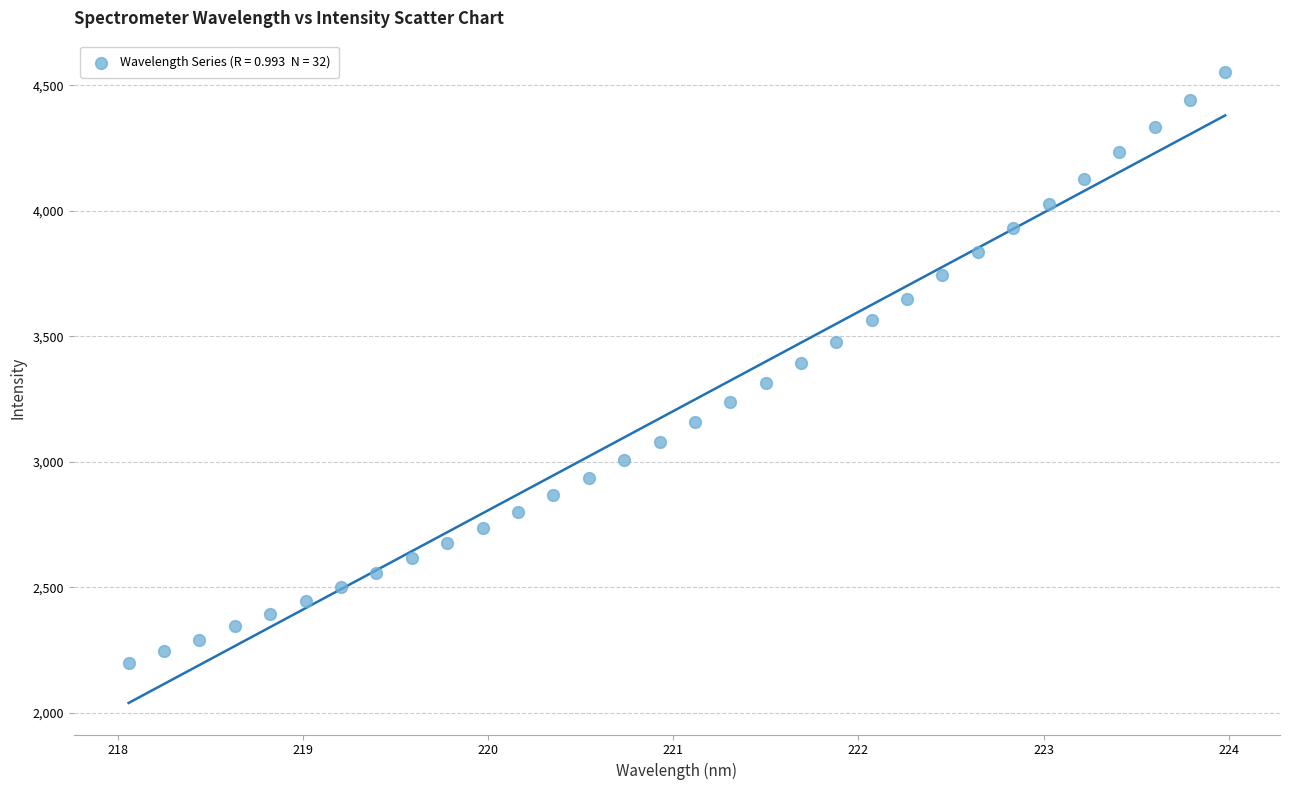

What is the range of X values (max minus min)?

5.9